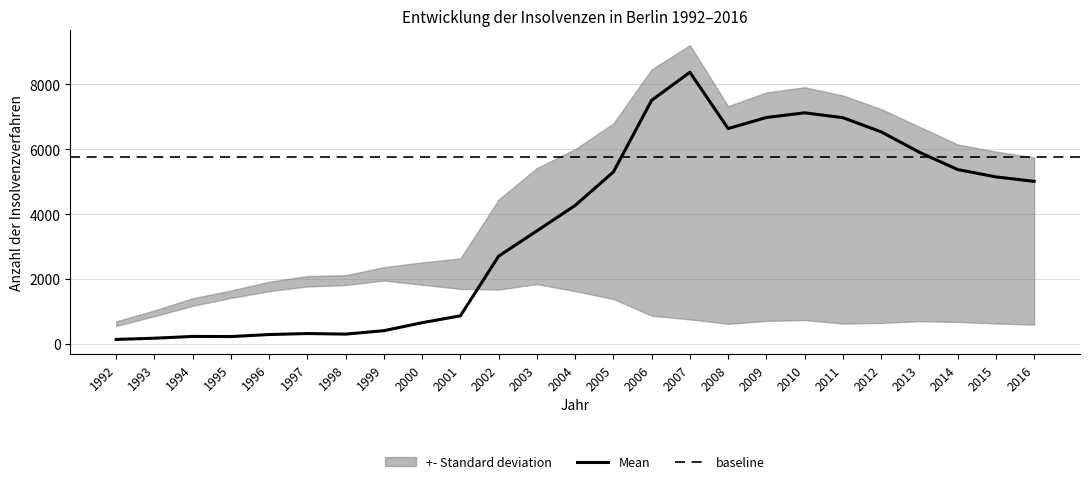

The Mean series shows 8371 at 2007. True or false?

True